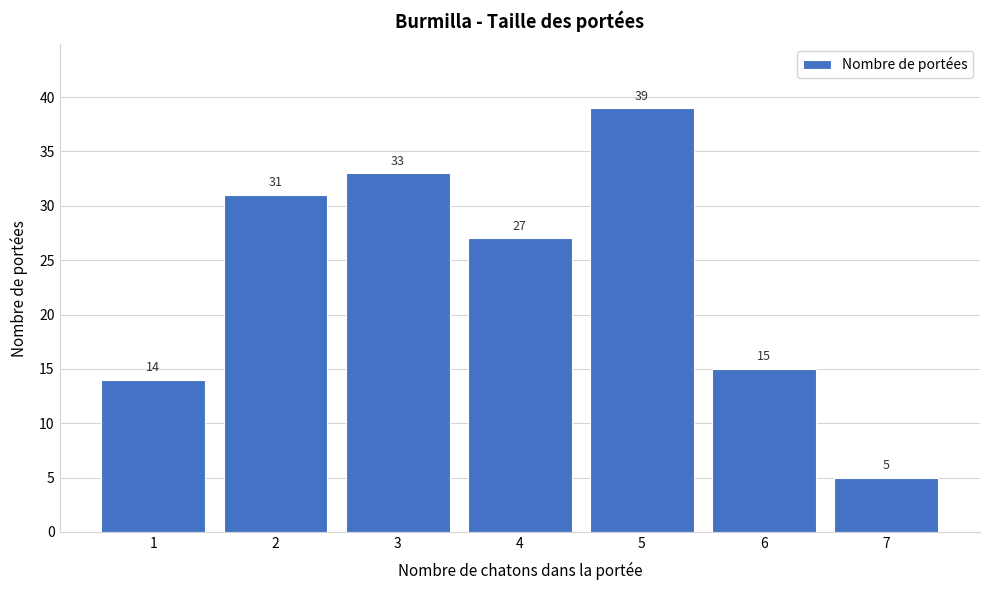

Reading left to right, list all the values displayed in this chart.

14	31	33	27	39	15	5